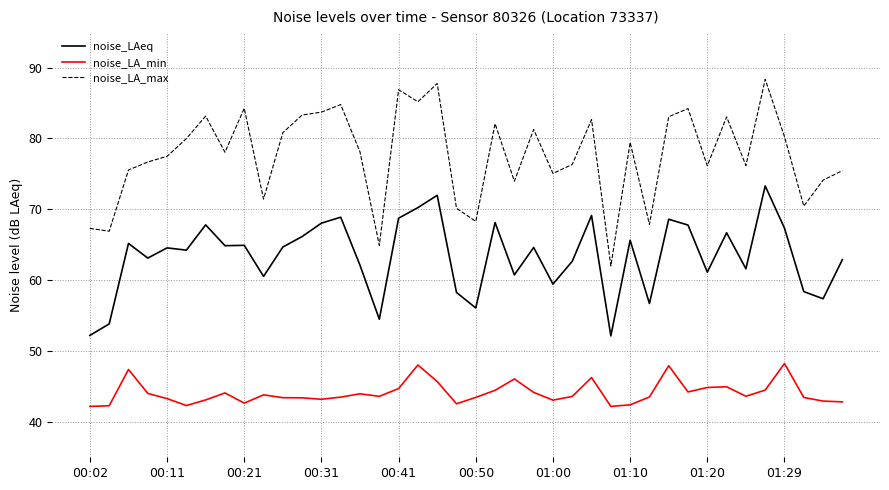

How many lines are shown in the chart?

3